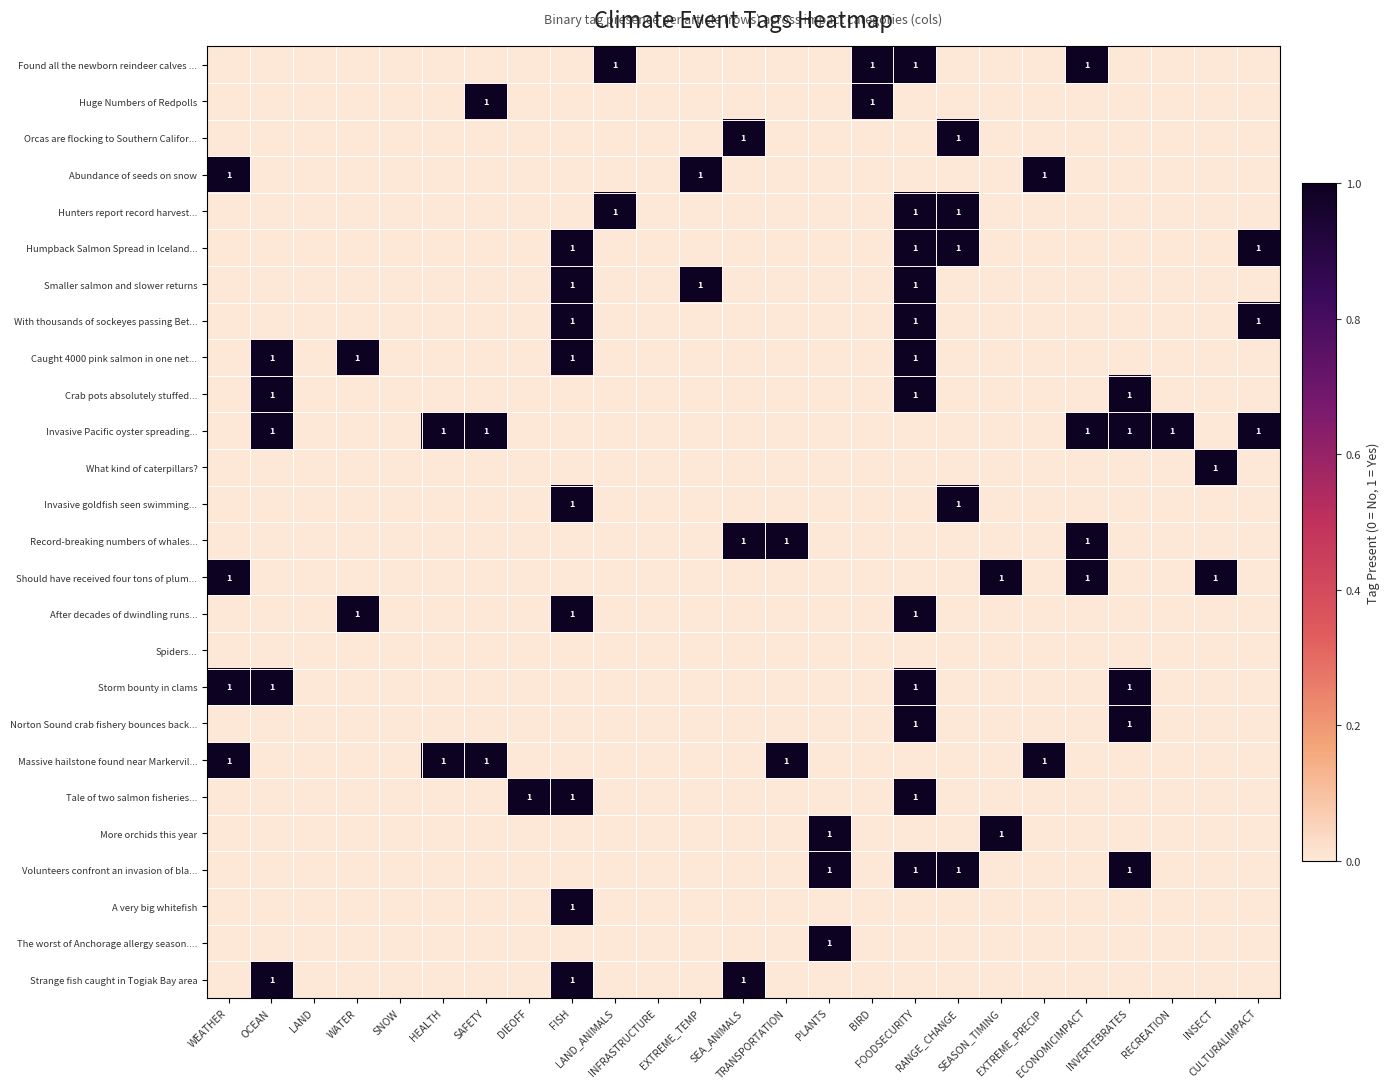

The value of Smaller salmon and slower returns at INSECT is 0. True or false?

True